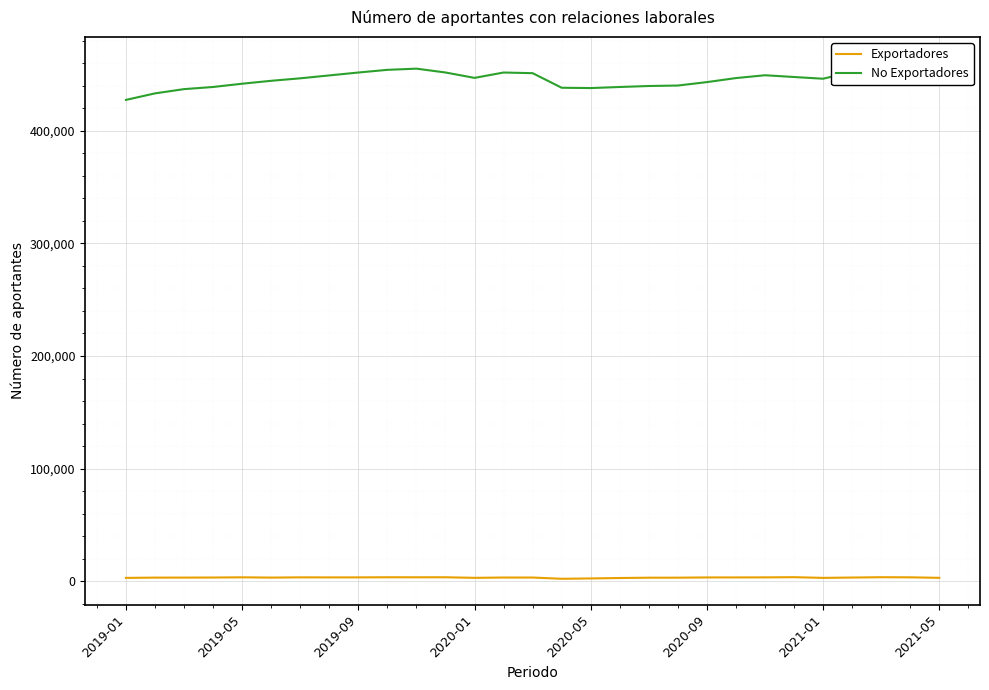

How many lines are shown in the chart?

2